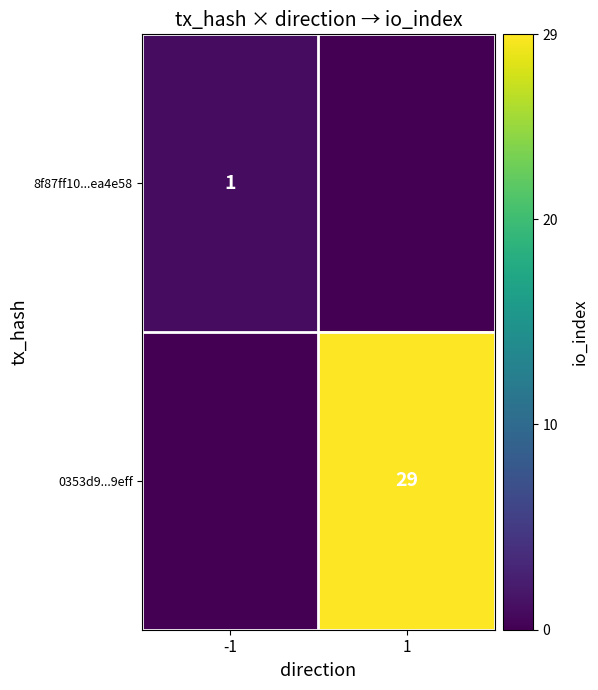

The value of 8f87ff10...ea4e58 at -1 is 1. True or false?

True